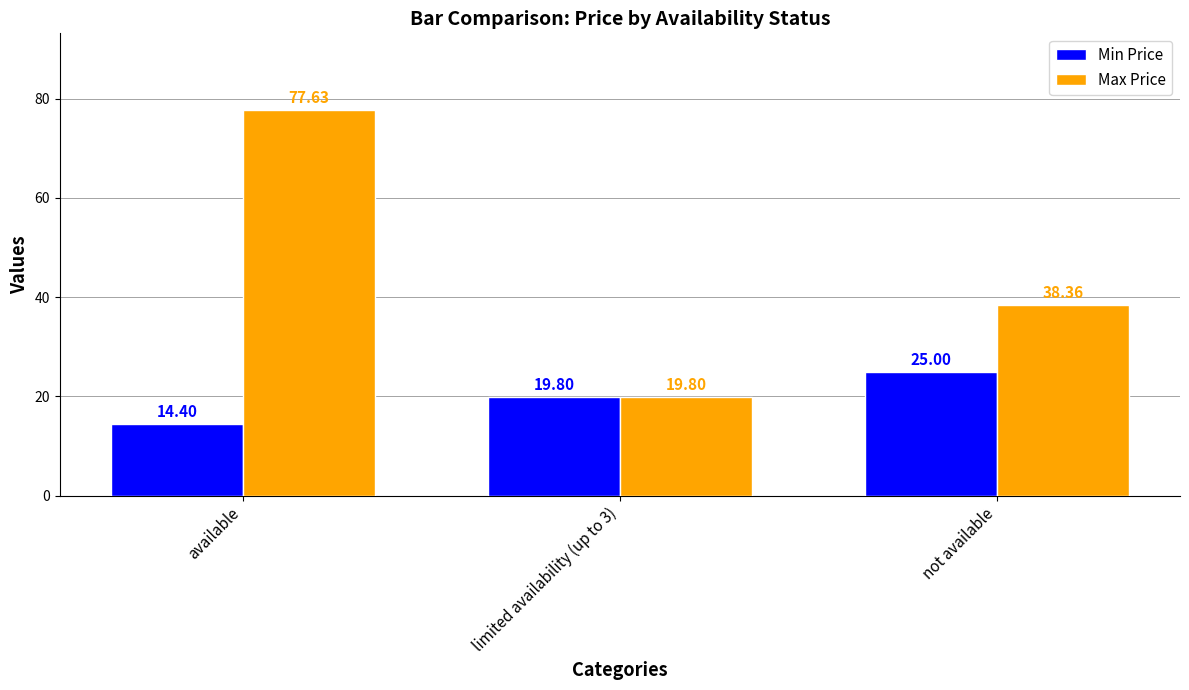

Which series has the largest total across all categories?

Max Price